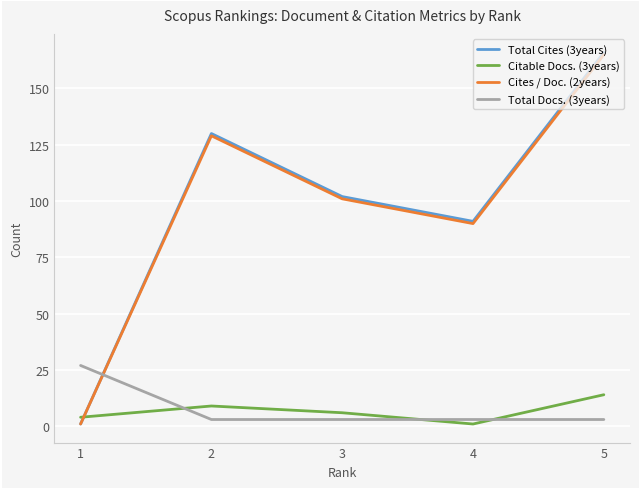

What is the greatest value displayed?

166